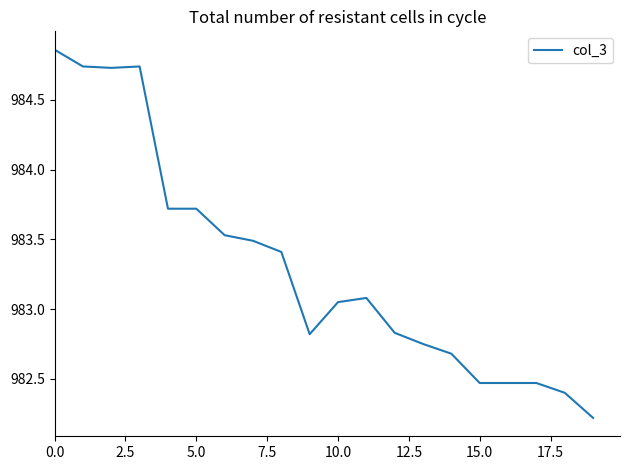

Does the chart display data point markers on the line(s)?

No